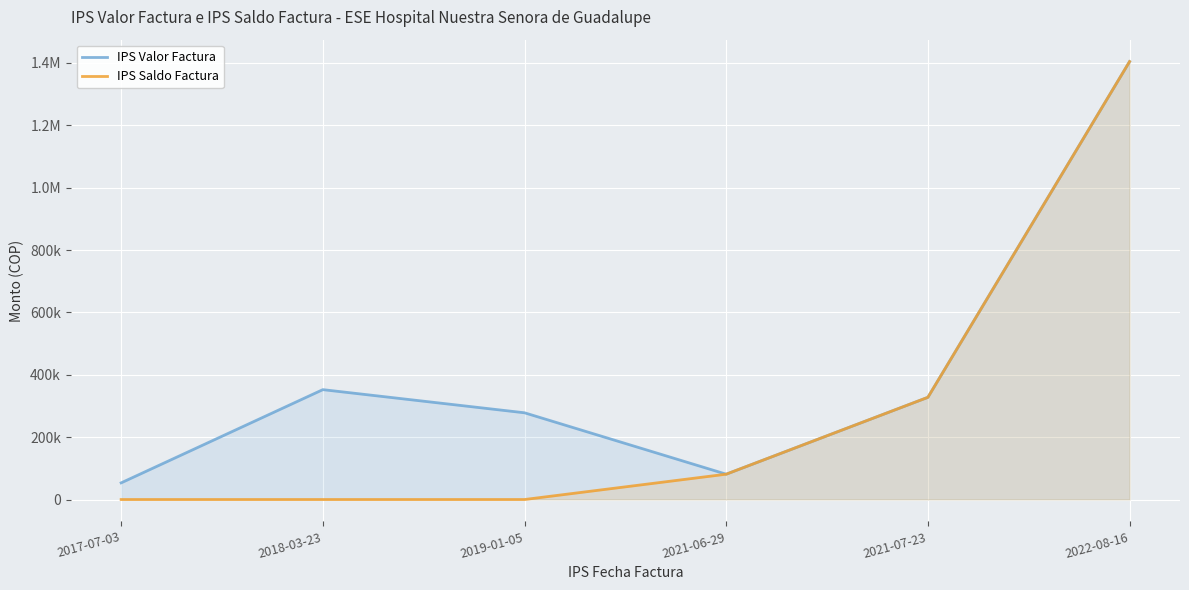

Which series changed the most between 2019-01-05 and 2022-08-16?

IPS Saldo Factura